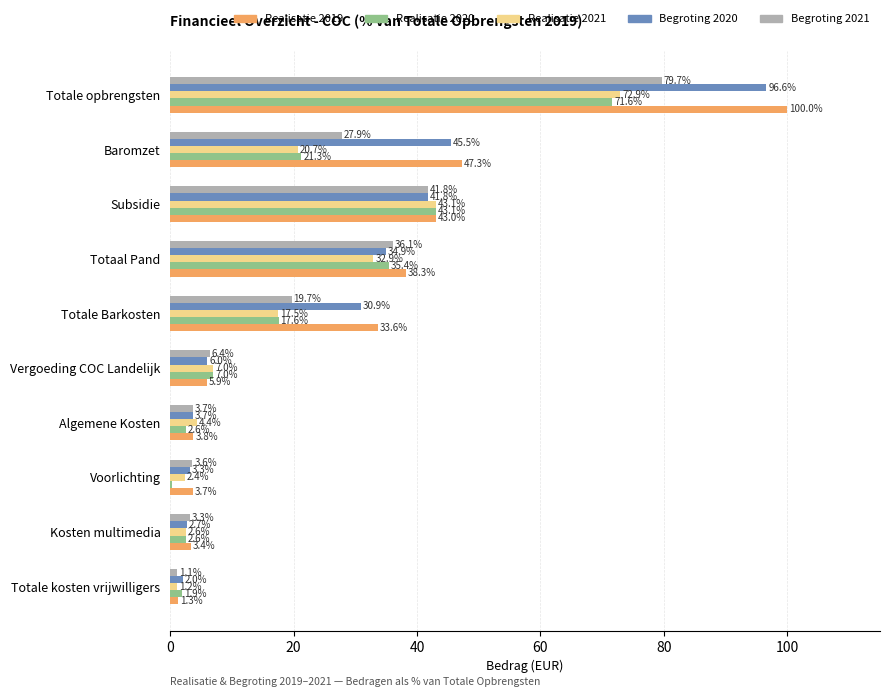

What is the maximum value for Realisatie 2019?

100.0